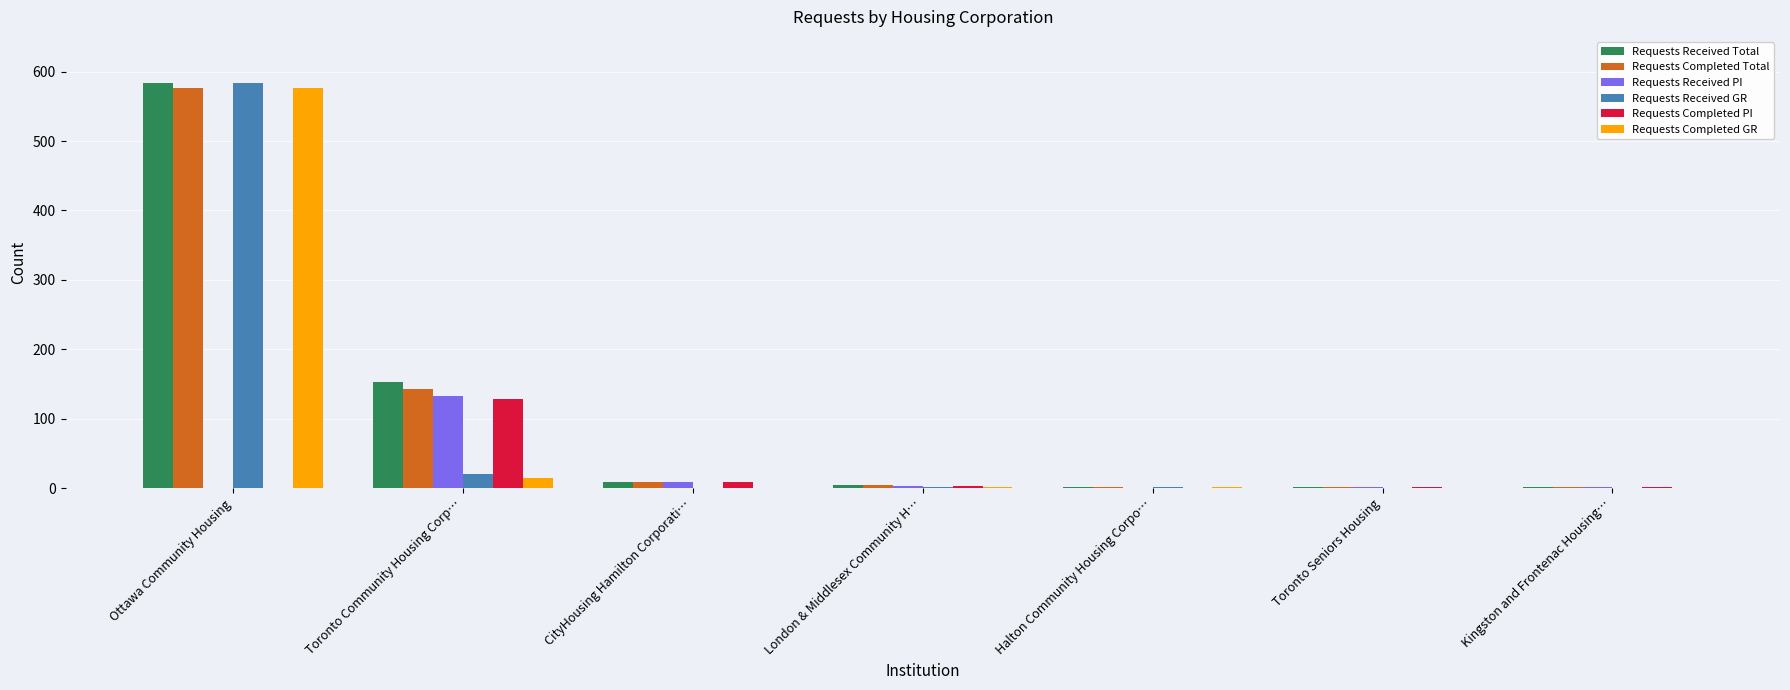

Which category has the highest value in the Requests Completed Total series?

Ottawa Community Housing